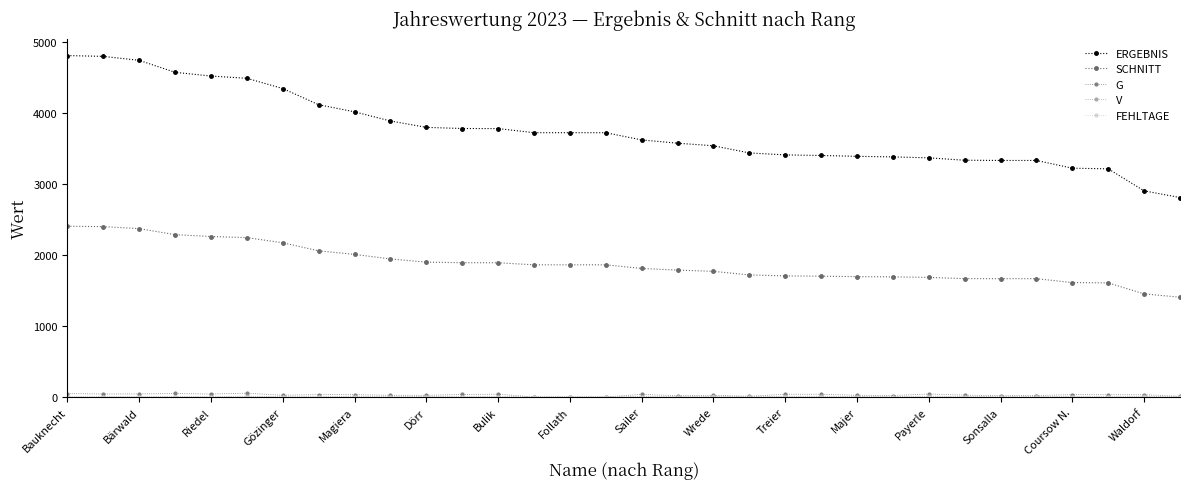

After their last crossing, which series has the higher values: G or FEHLTAGE?

G